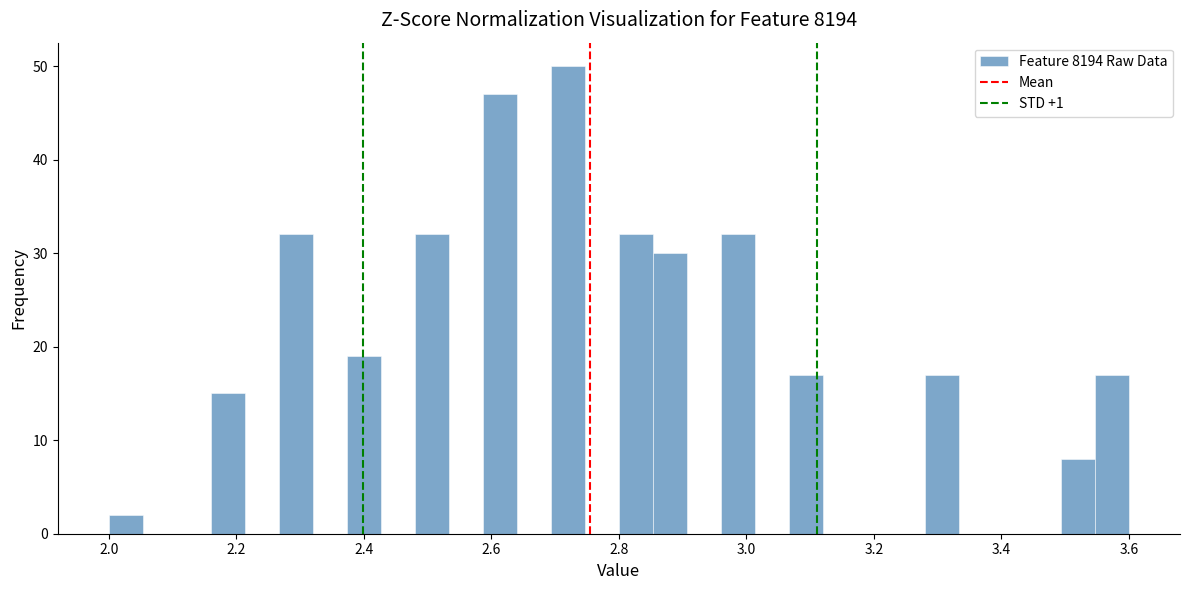

Around what value on the x-axis is the tallest bar? Give the approximate position of its centre, as read against the axis.

2.72